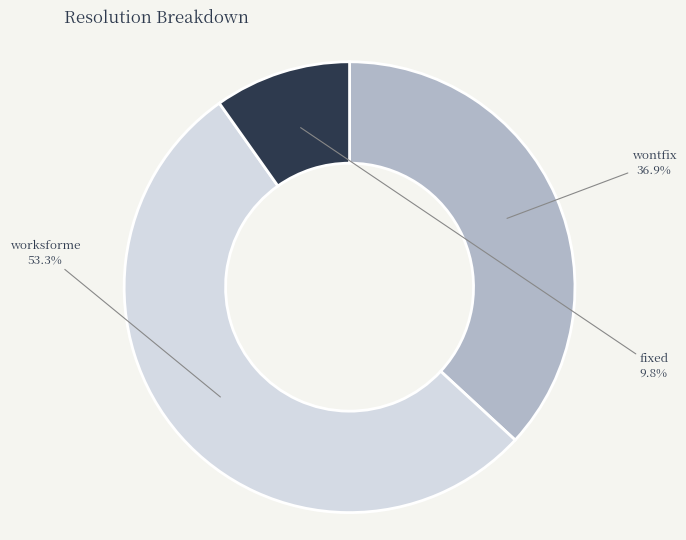

Is there any slice that represents more than half of the pie?

Yes